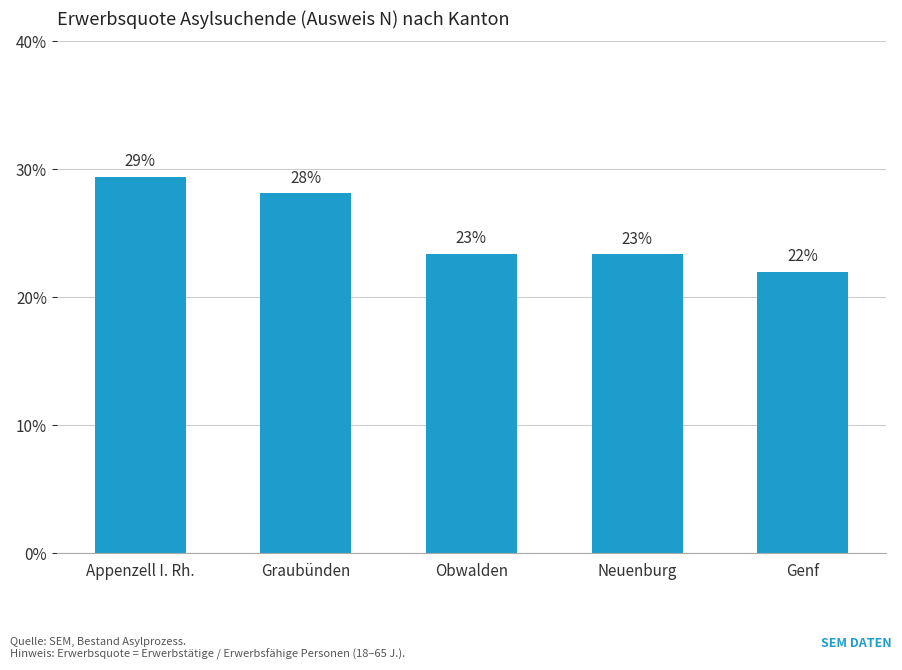

What is the maximum value shown in the chart?

29.4